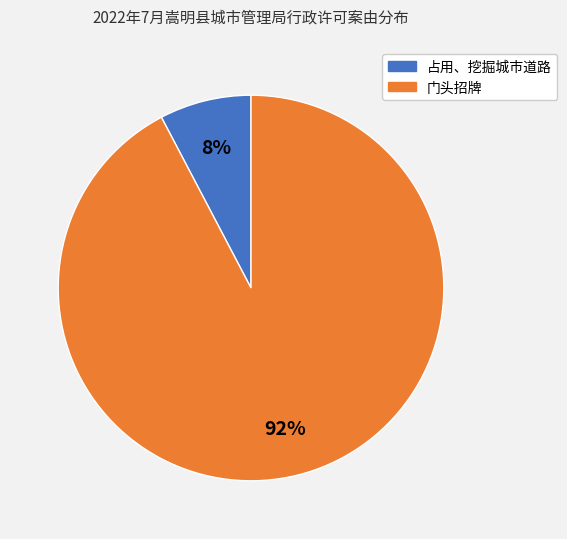

Which has a higher value, 门头招牌 or 占用、挖掘城市道路?

门头招牌